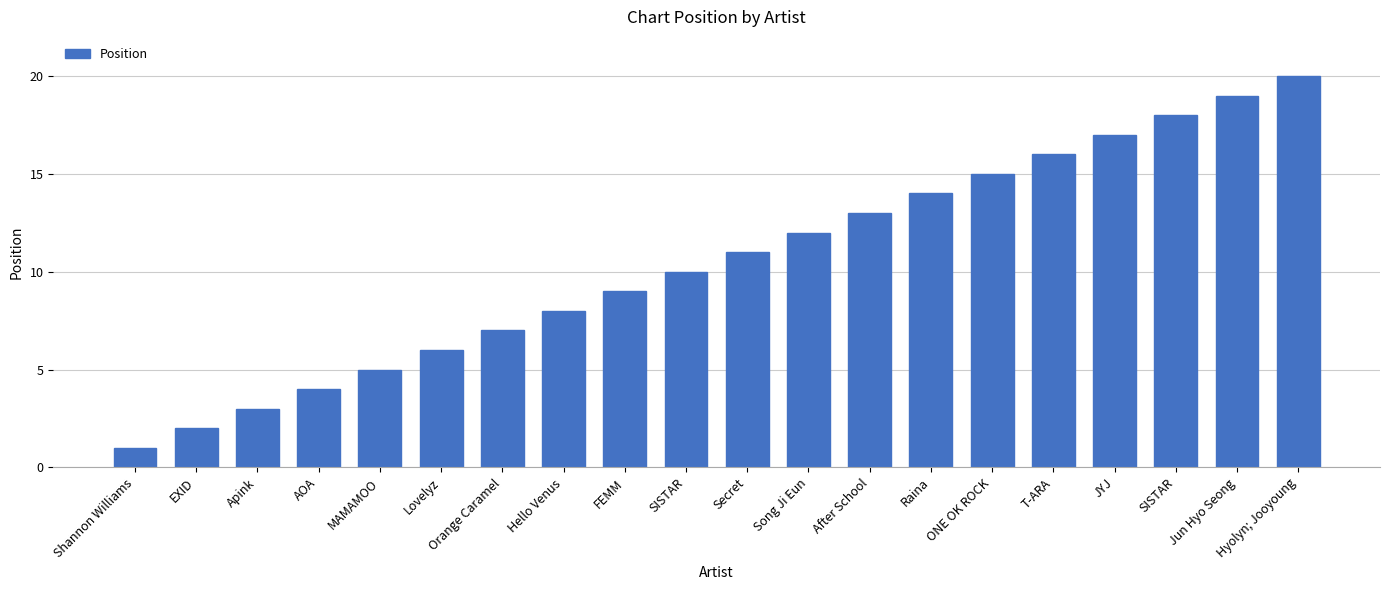

Between FEMM and Secret, which is larger?

Secret